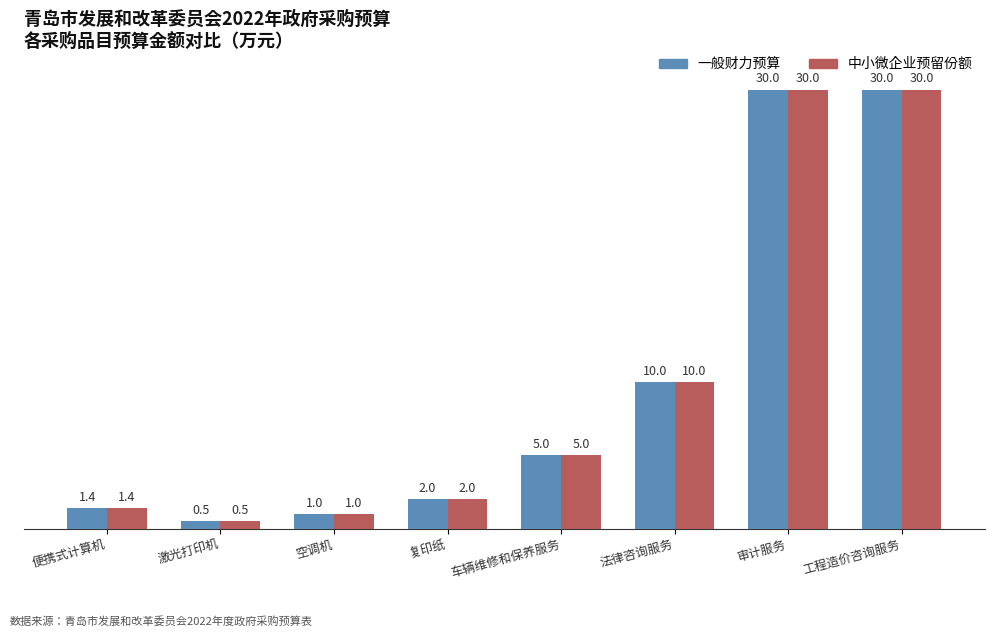

Read the 一般财力预算 value at 法律咨询服务.

10.0